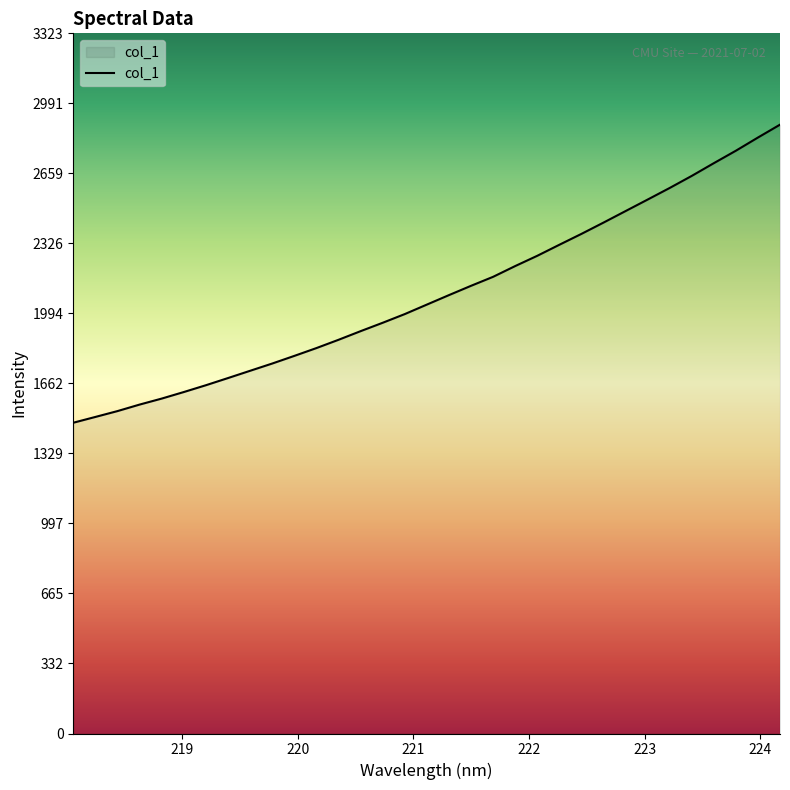

What is the greatest value displayed?

2889.8